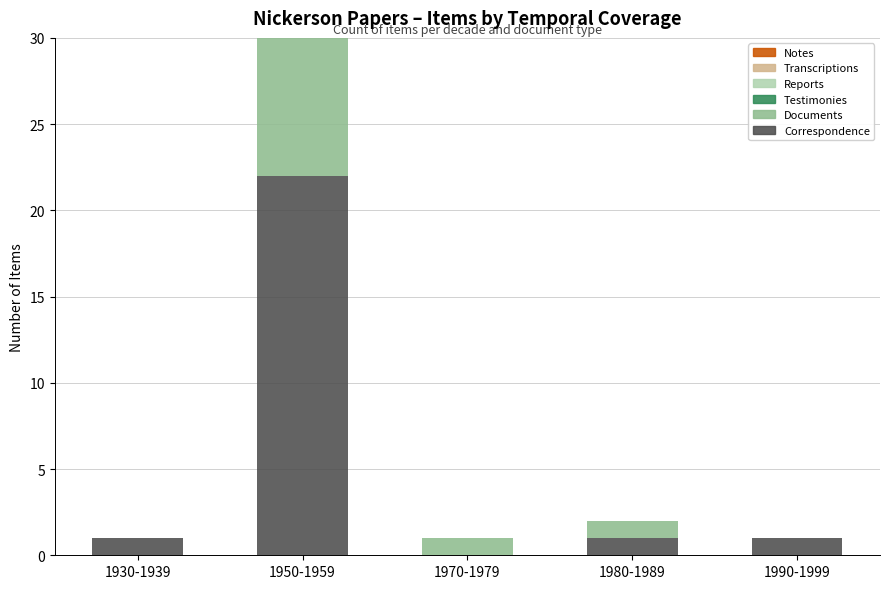

How many bars are there in total?

30